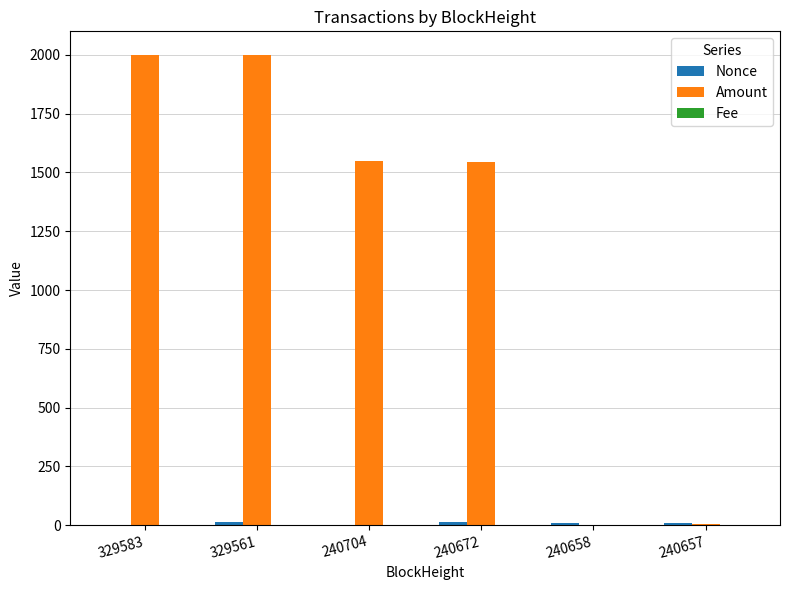

Is it true that Amount equals 1548.6 at 240704?

True